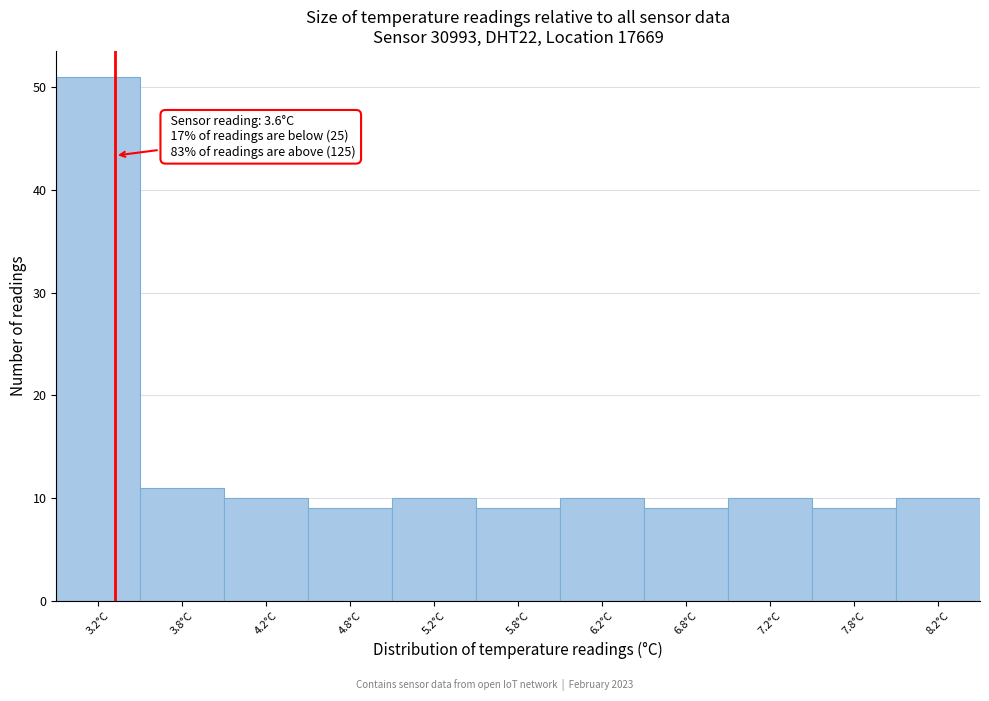

Reading right to left, transcribe all the data shown in this chart.

8.2°C=10	7.8°C=9	7.2°C=10	6.8°C=9	6.2°C=10	5.8°C=9	5.2°C=10	4.8°C=9	4.2°C=10	3.8°C=11	3.2°C=51